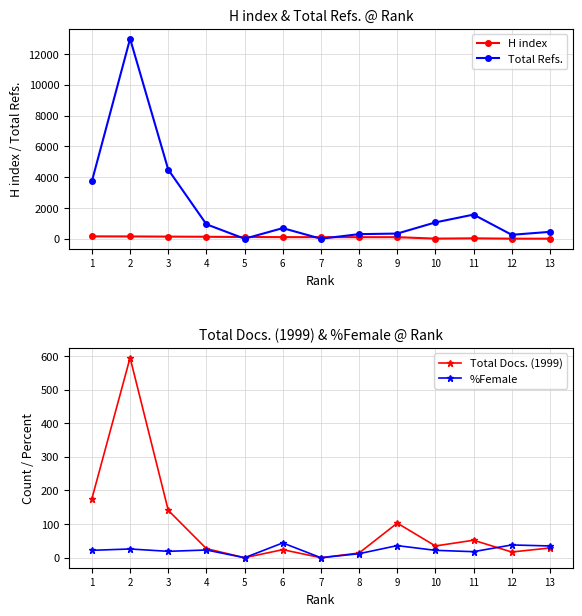

What is the spread (max minus min) of values at 9?

299